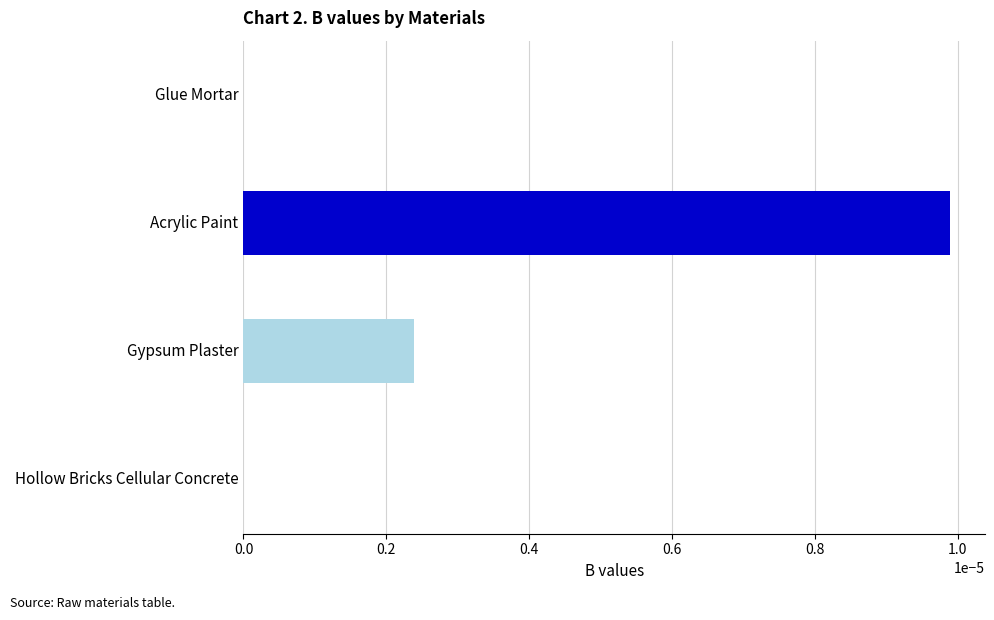

Is it true that the value at Hollow Bricks Cellular Concrete is 0.0?

True